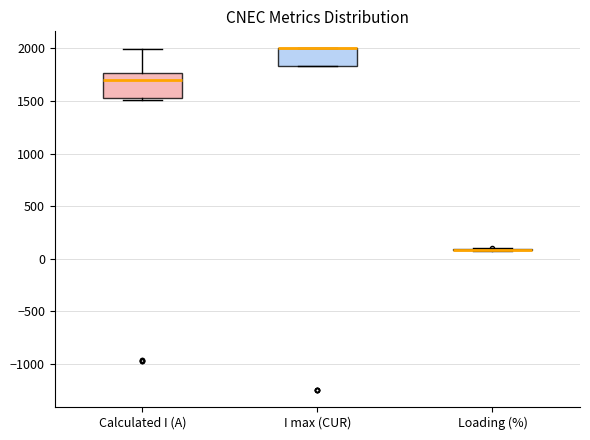

Reading left to right, transcribe this box plot: for each box, give where its median line is, the range the box spans, and where its two whiskers end, as read against the y-axis. The values are not printed on the chart, so give them approximately, as read against the axis.

Calculated I (A): median 1700, box 1500 to 1750, whiskers 1500 (just below the box's lower edge) to 2000
I max (CUR): median 2000 (drawn on the box's upper edge), box 1850 to 2000, whiskers 1850 to 2000
Loading (%): box collapsed to a line at 100, whiskers 100 to 100